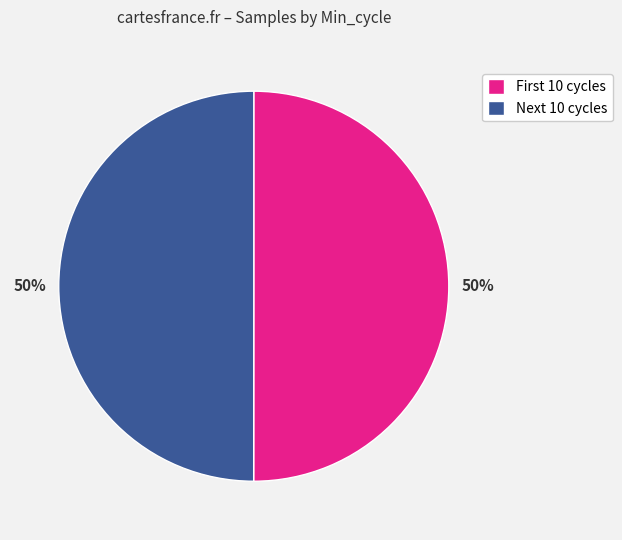

To the nearest percent, what is the average slice percentage?

50%